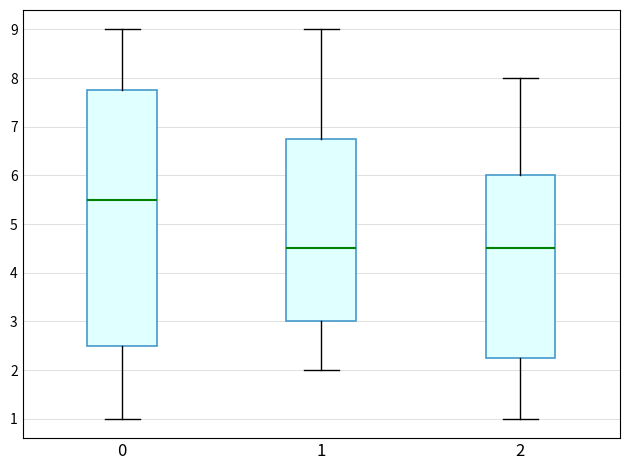

Which box is the tallest, from its lower edge to its upper edge?

0